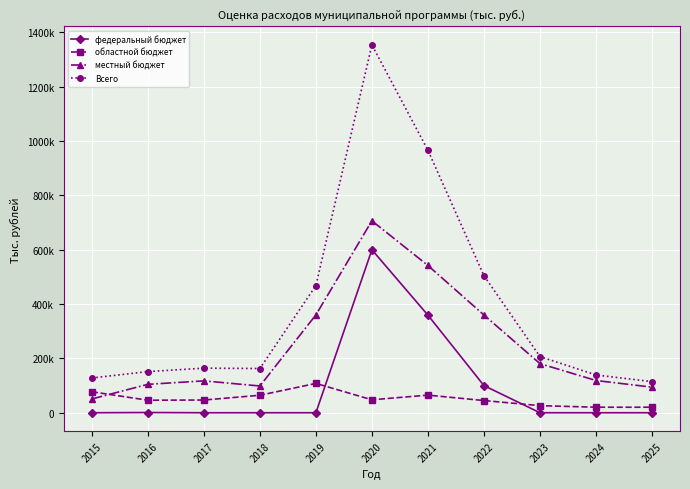

True or false: Всего and федеральный бюджет intersect in this chart.

False